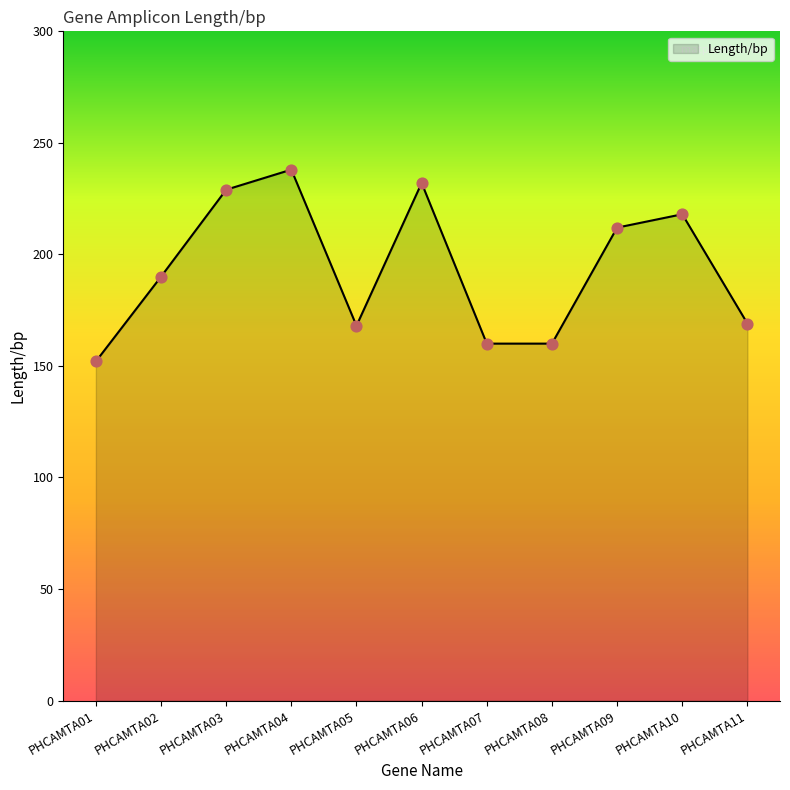

What is the change in value from PHCAMTA04 to PHCAMTA09?

-26